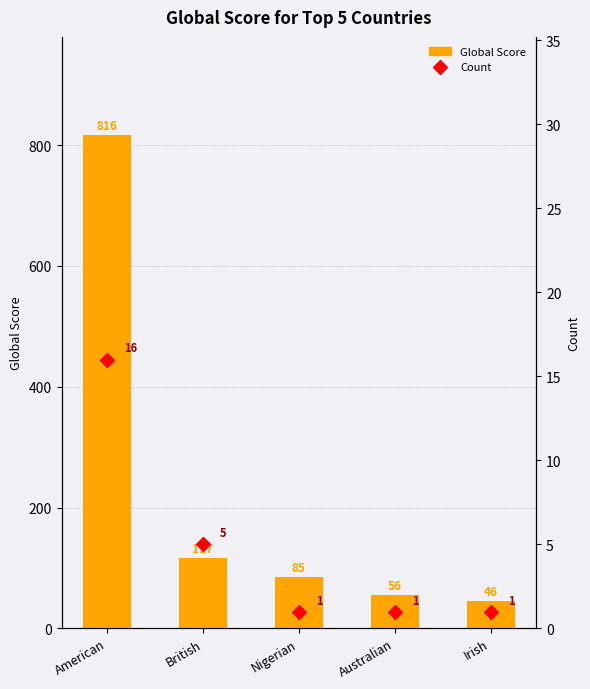

Where is Count nearest to the value 8?

British